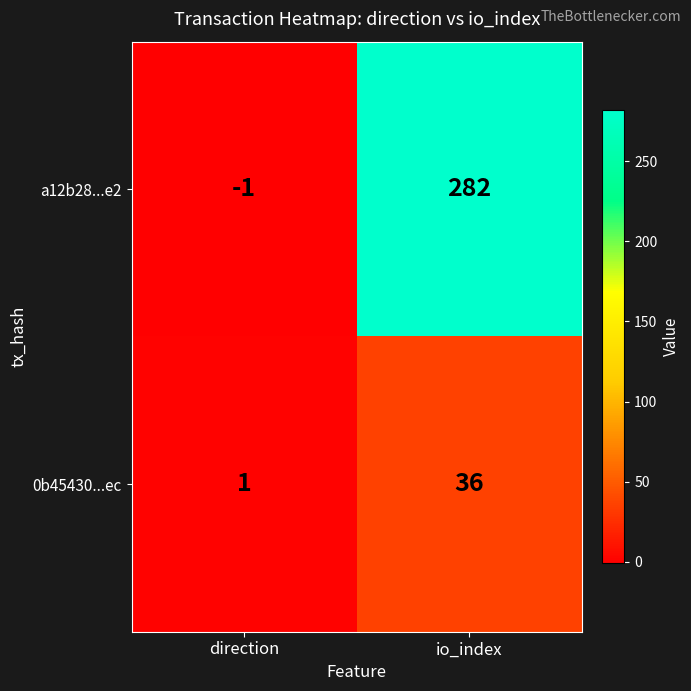

The a12b28...e2 series shows -2 at direction. True or false?

False